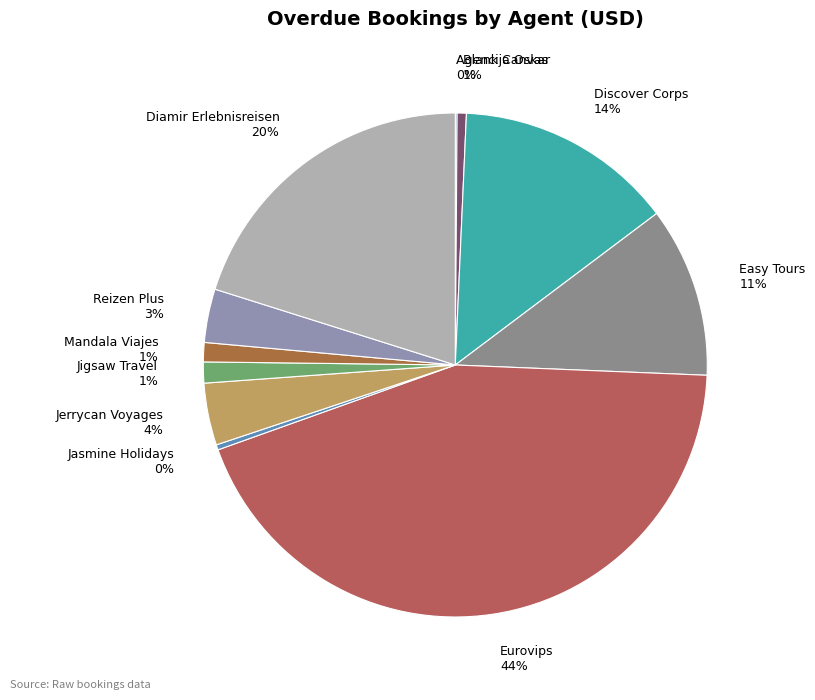

The Mandala Viajes slice represents 1% of the pie. True or false?

True